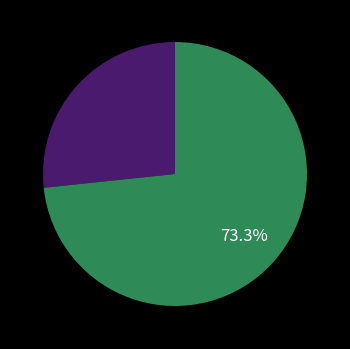

Is there any slice that represents more than half of the pie?

Yes